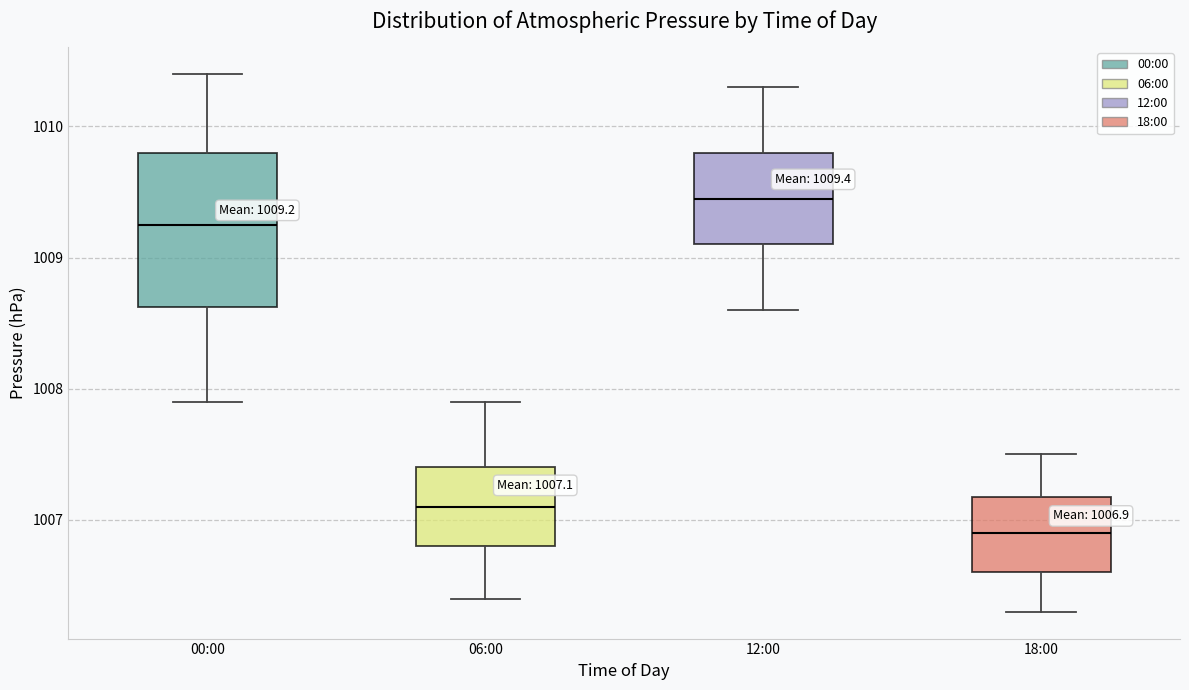

Which box has the highest median line?

12:00